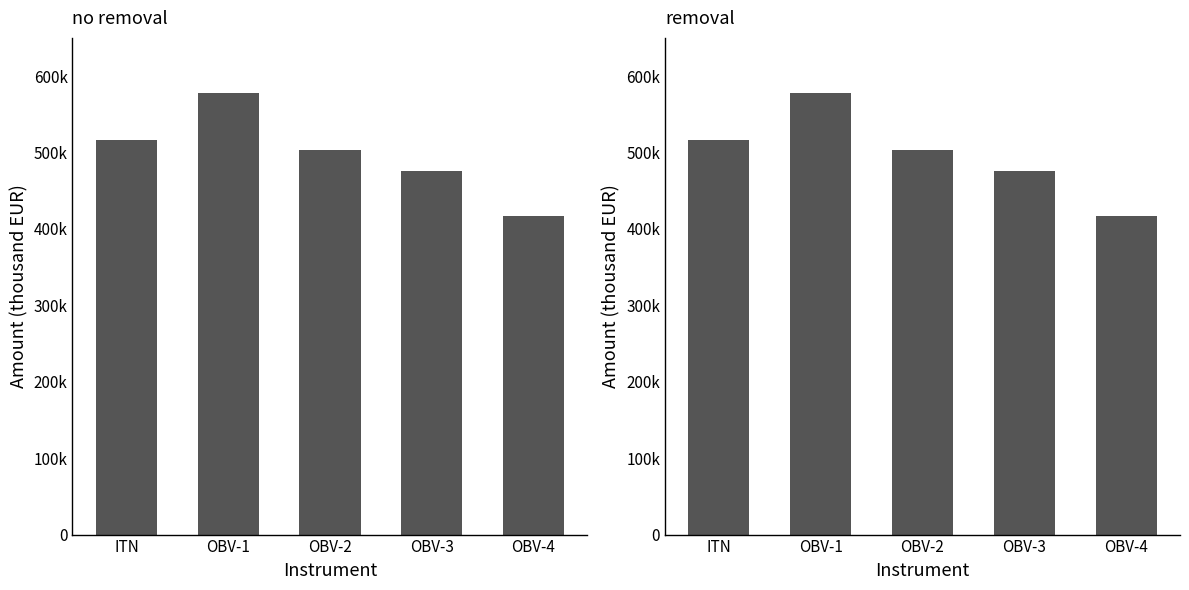

Which category has the highest value across all series?

OBV-1